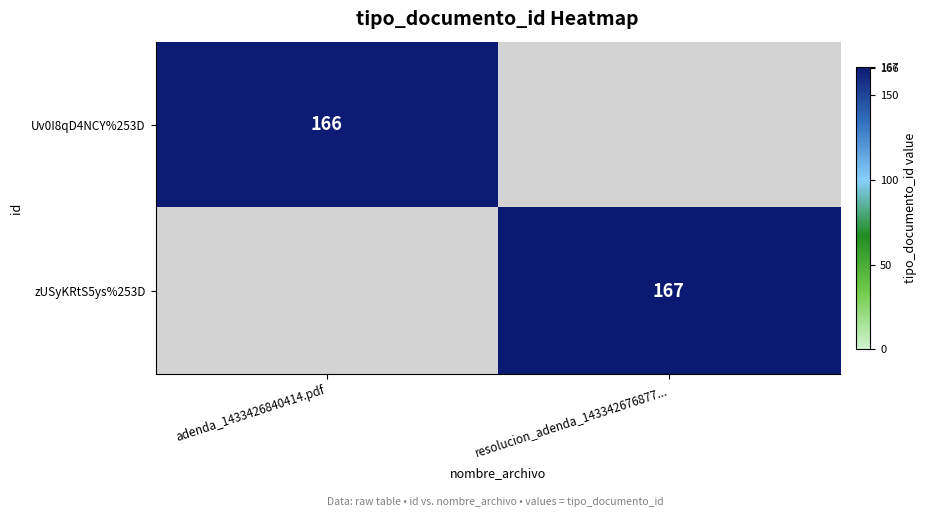

Is it true that Uv0I8qD4NCY%253D equals 166 at adenda_1433426840414.pdf?

True